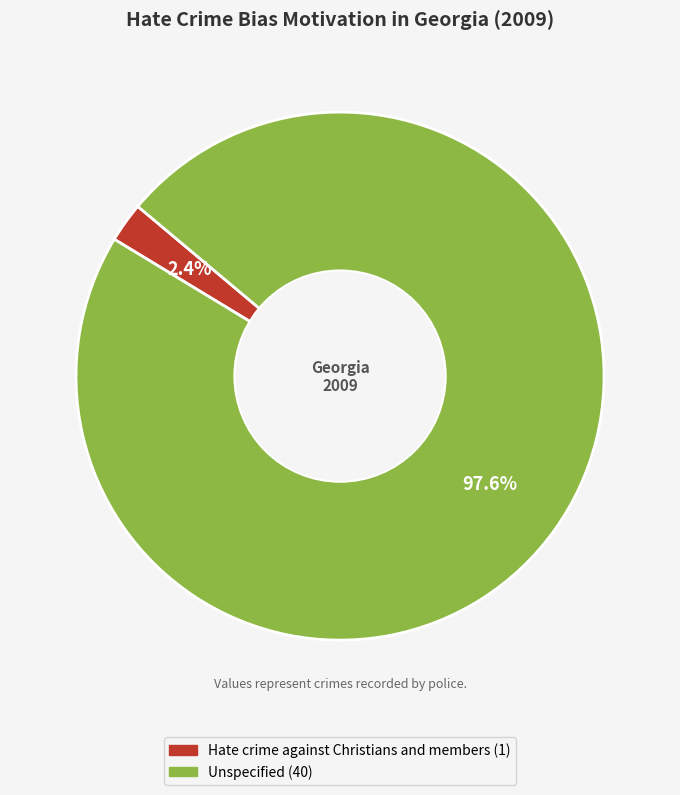

Which has a higher value, Unspecified or Hate crime against Christians and members?

Unspecified